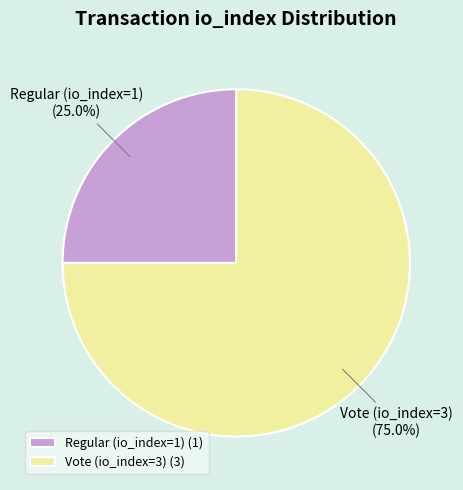

To the nearest percent, what percentage of the pie is Regular (io_index=1)?

25%